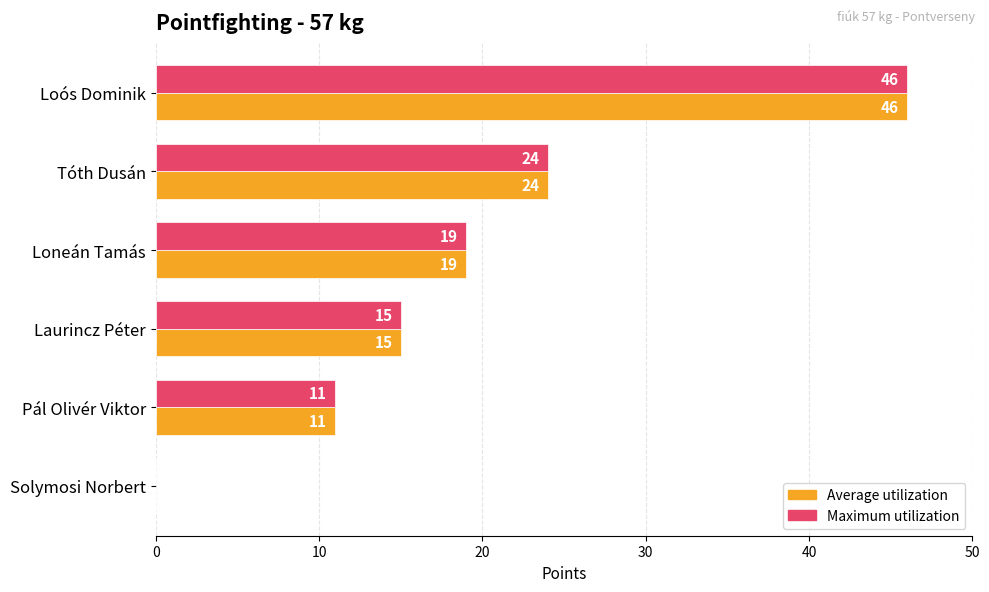

What is the total value across all series at Pál Olivér Viktor?

22